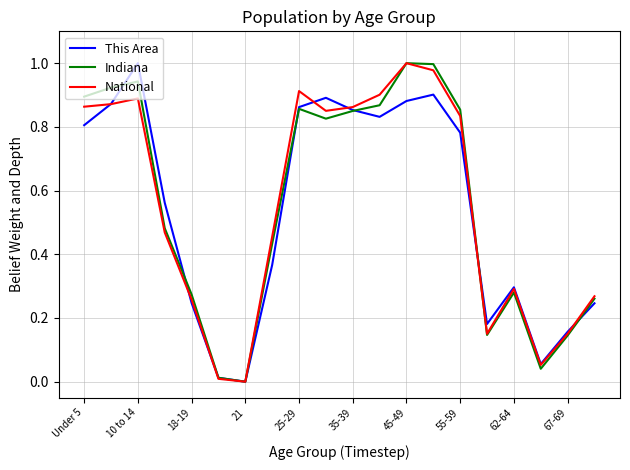

At which label does National reach its peak?

45-49